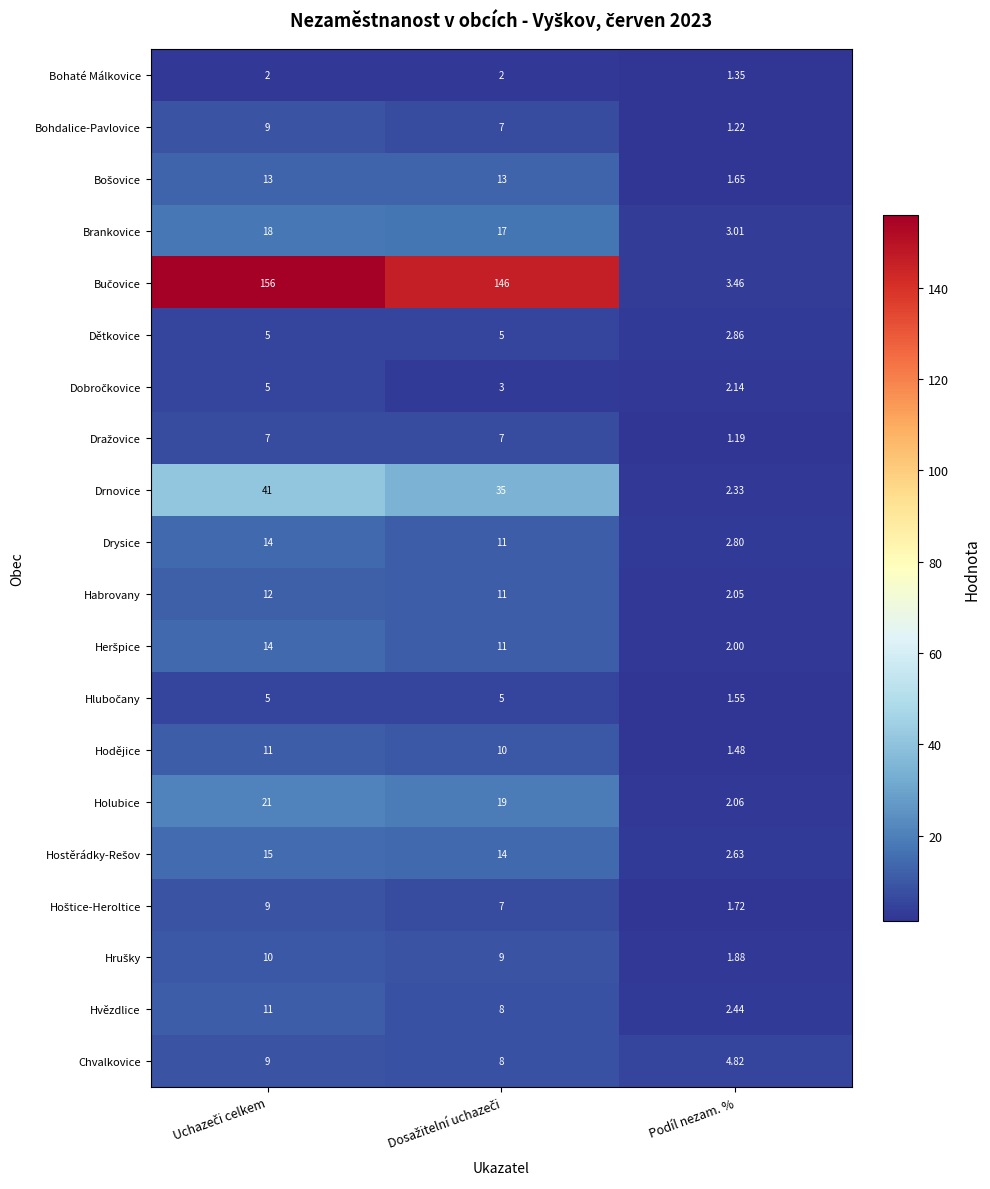

Which category has the lowest value across all series?

Podíl nezam. %